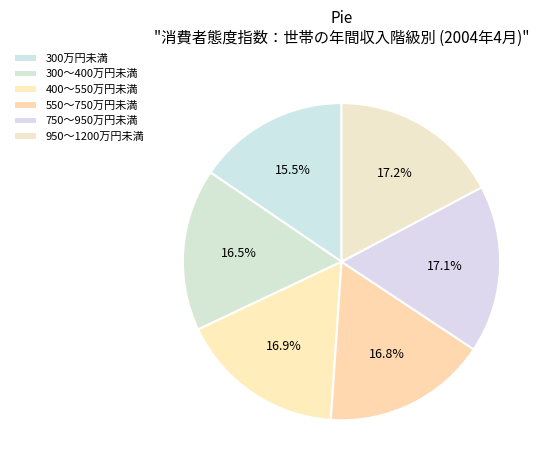

How much of the chart is everything except 950～1200万円未満?

82.8%